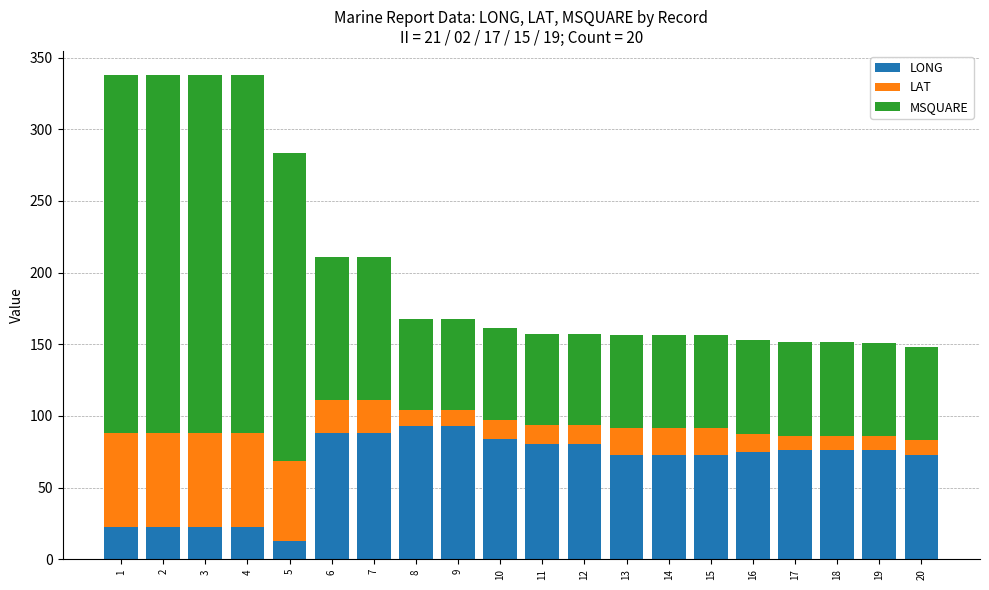

True or false: LONG has a value of 72.9 at 13.

True